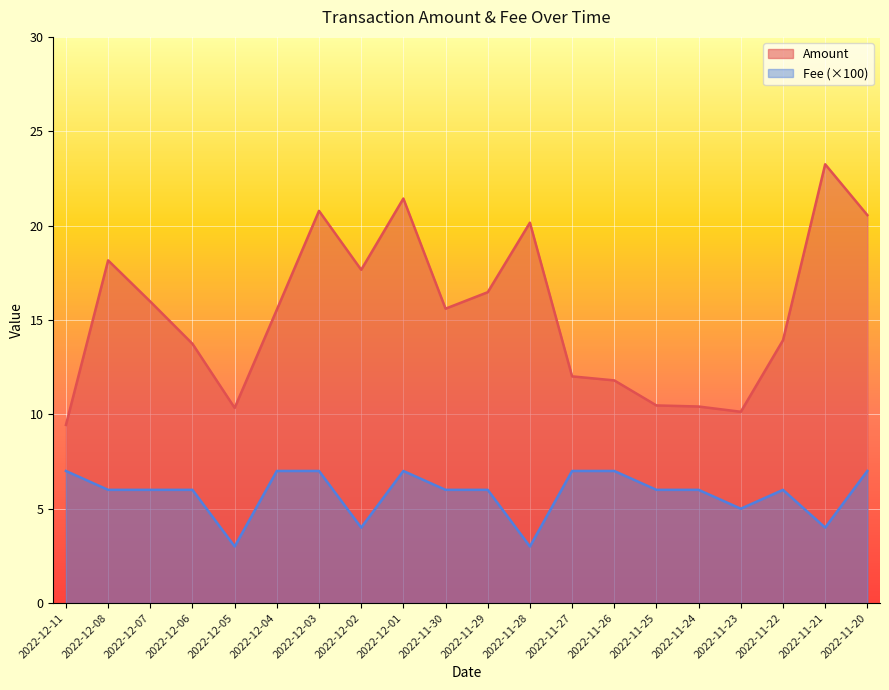

True or false: Amount and Fee intersect in this chart.

False